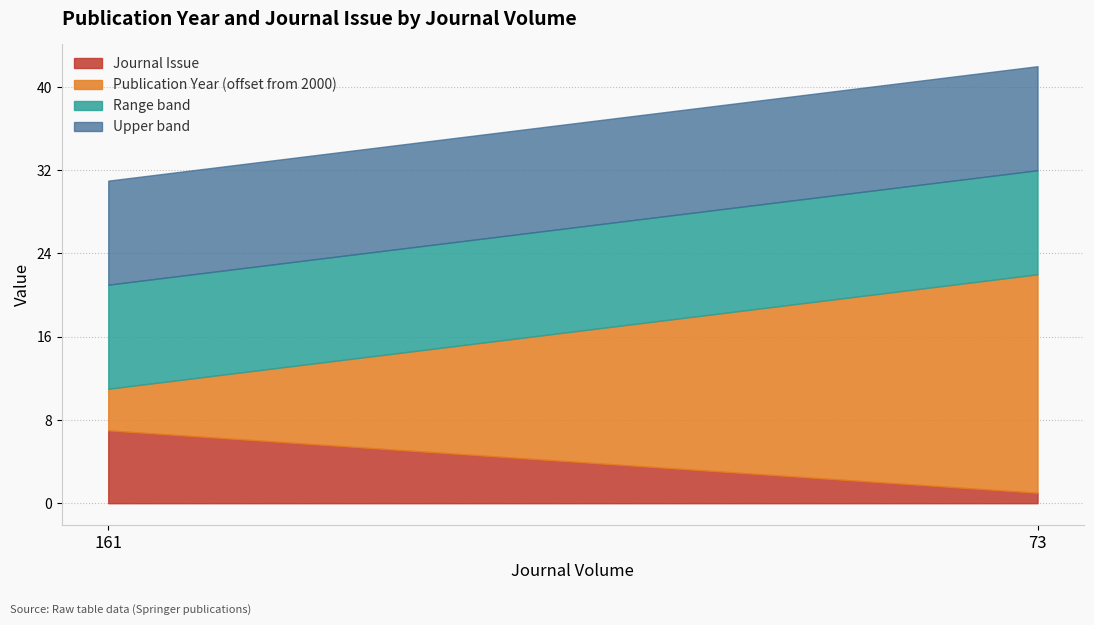

What is the difference between the Publication Year values at 73 and 161?

17